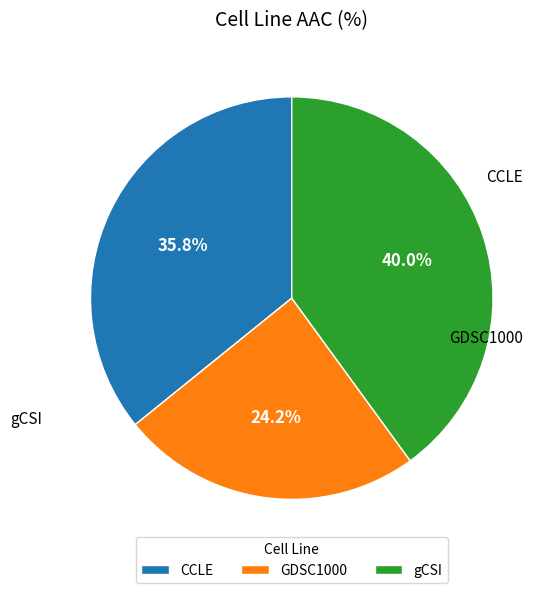

Rank the categories by value from highest to lowest.

gCSI, CCLE, GDSC1000